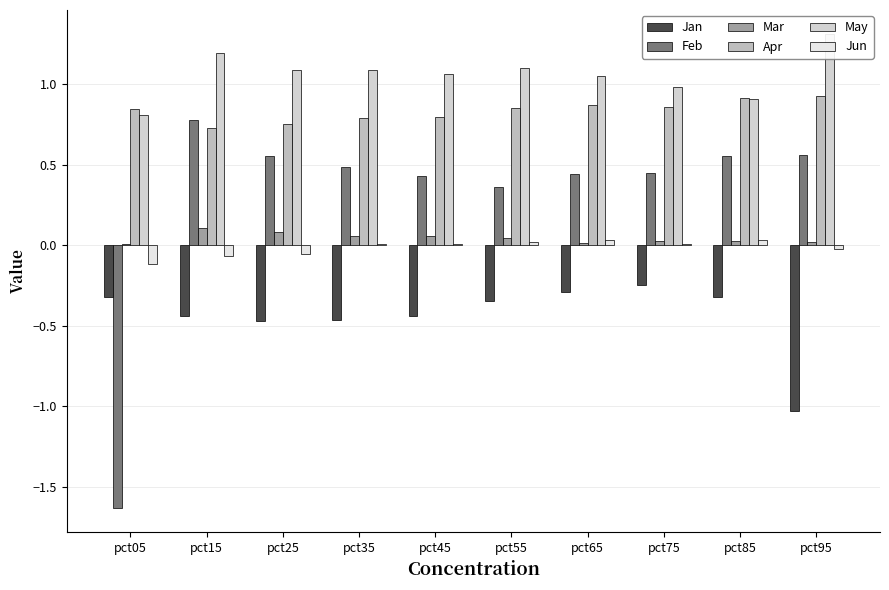

At which category is the sum across all series the highest?

pct15